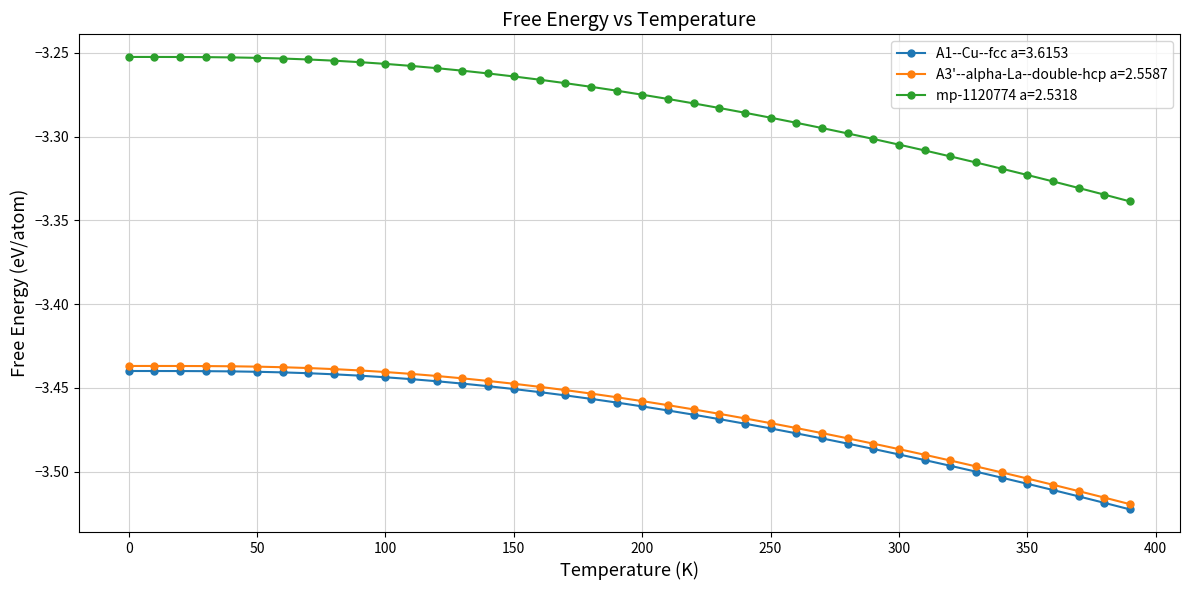

Which series has the largest total across all categories?

mp-1120774 a=2.5318